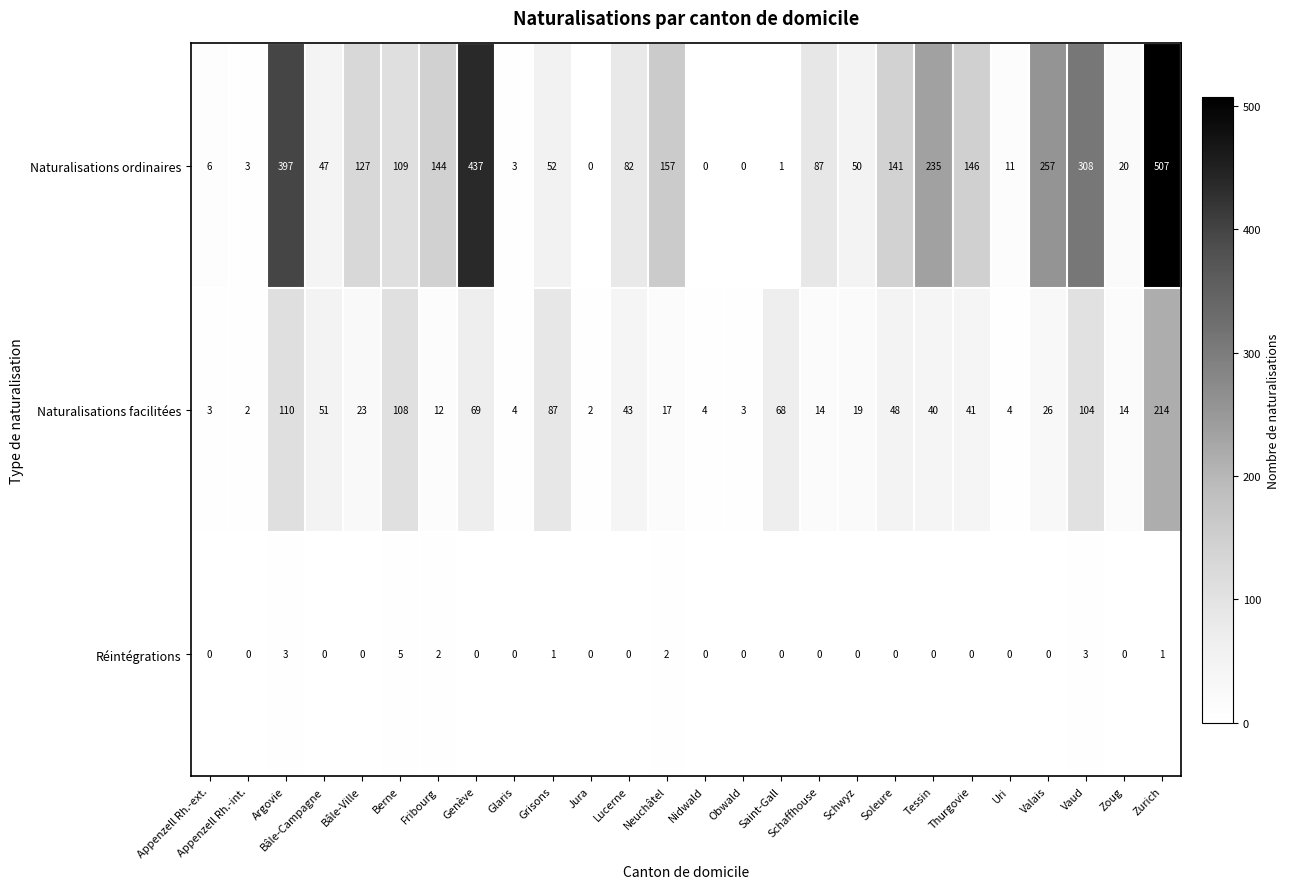

List the series in order of their overall mean, lowest first.

Réintégrations, Naturalisations facilitées, Naturalisations ordinaires